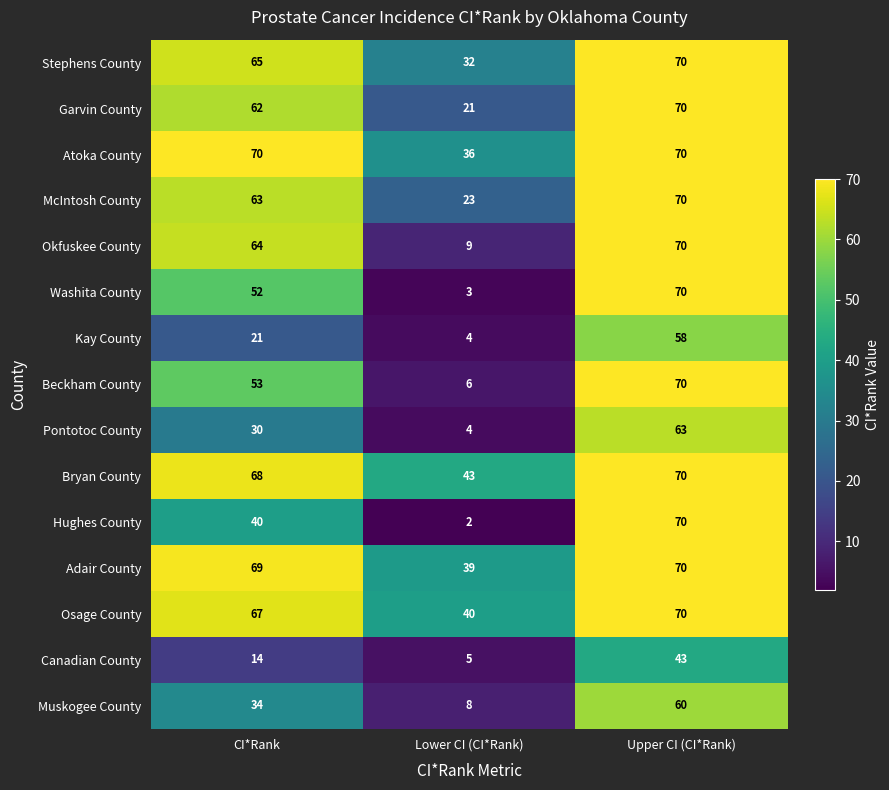

Is it true that Adair County equals 39 at Lower CI (CI*Rank)?

True